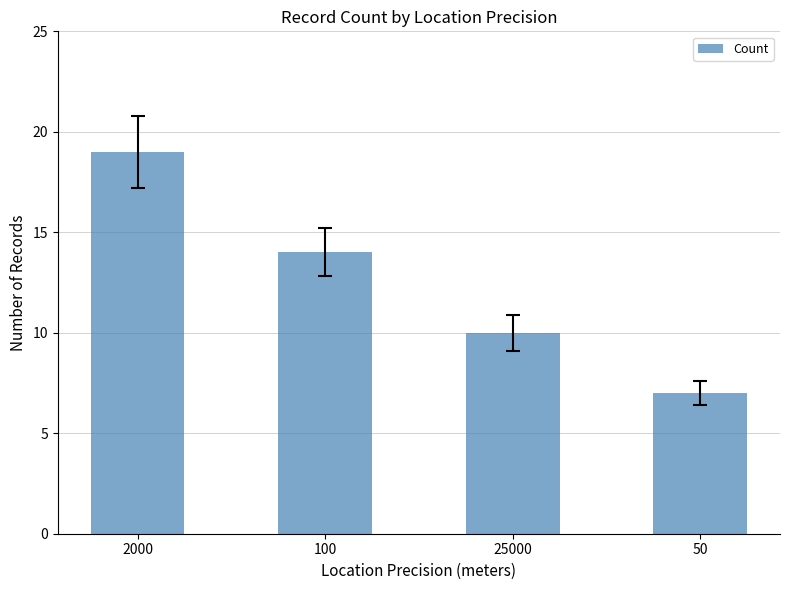

Are the bars grouped side by side (vs. stacked)?

No